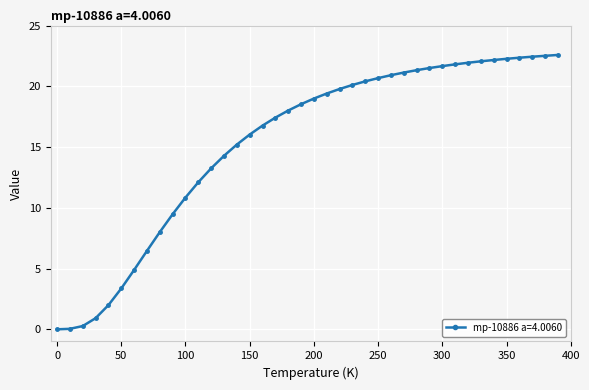

What is the value of the 29th point from the left?

21.3